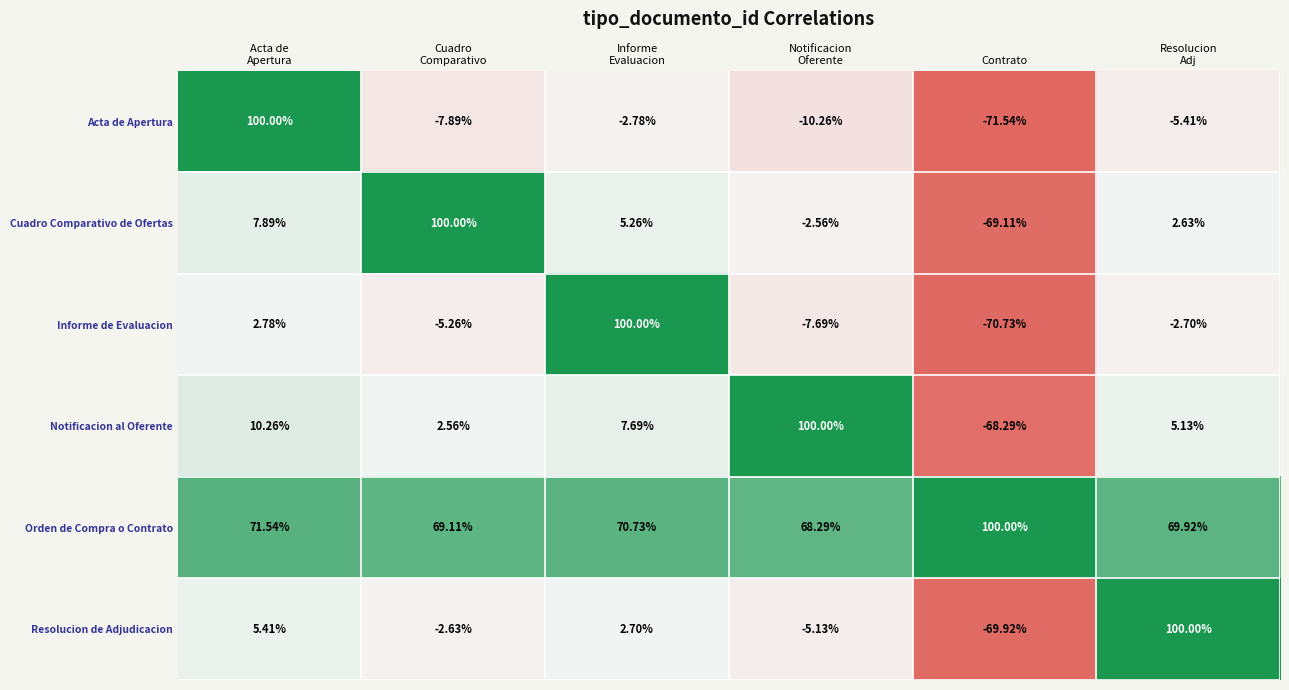

Which category has the lowest value in the Cuadro Comparativo de Ofertas series?

Contrato